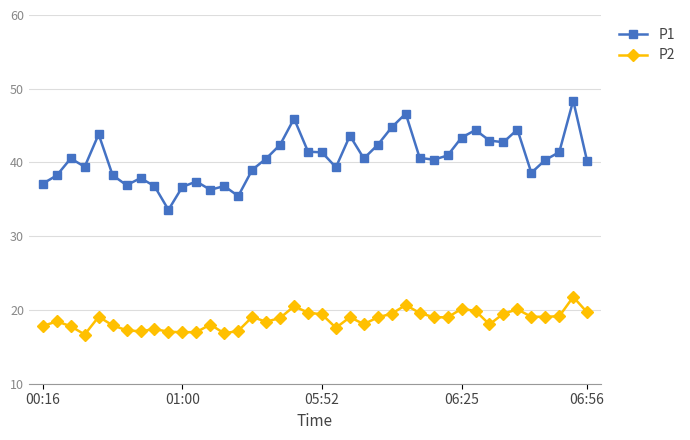

What is the value of the P2 point at the 23rd from the left?

19.0